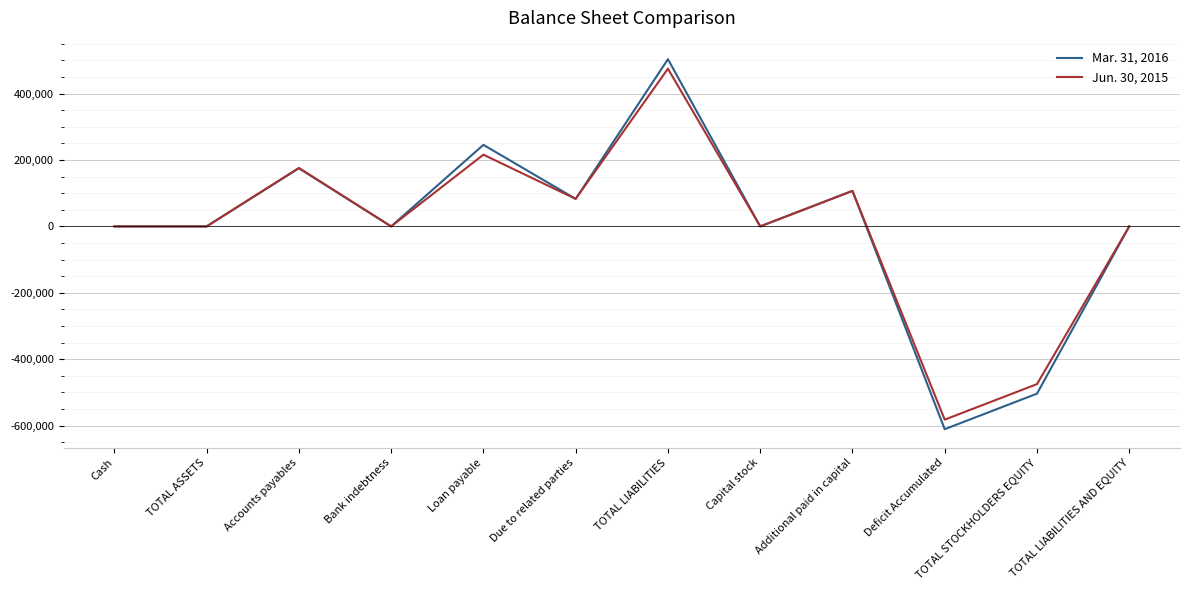

At which category does the chart reach its peak across all series?

TOTAL LIABILITIES